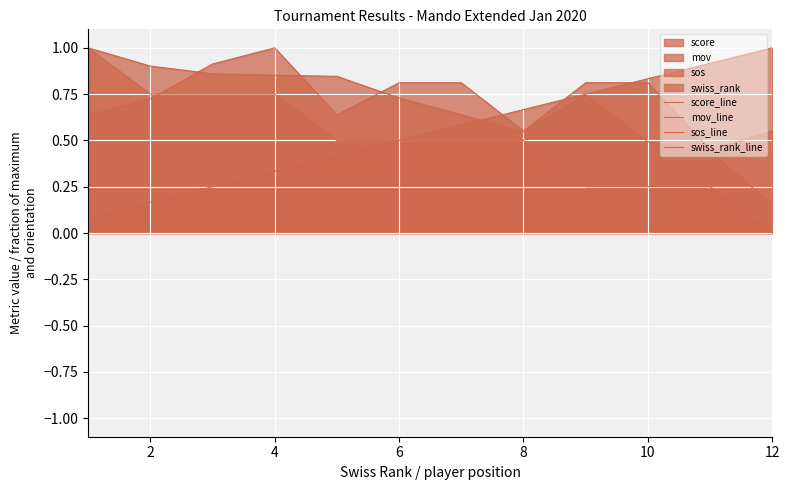

True or false: mov_line and swiss_rank_line intersect in this chart.

True